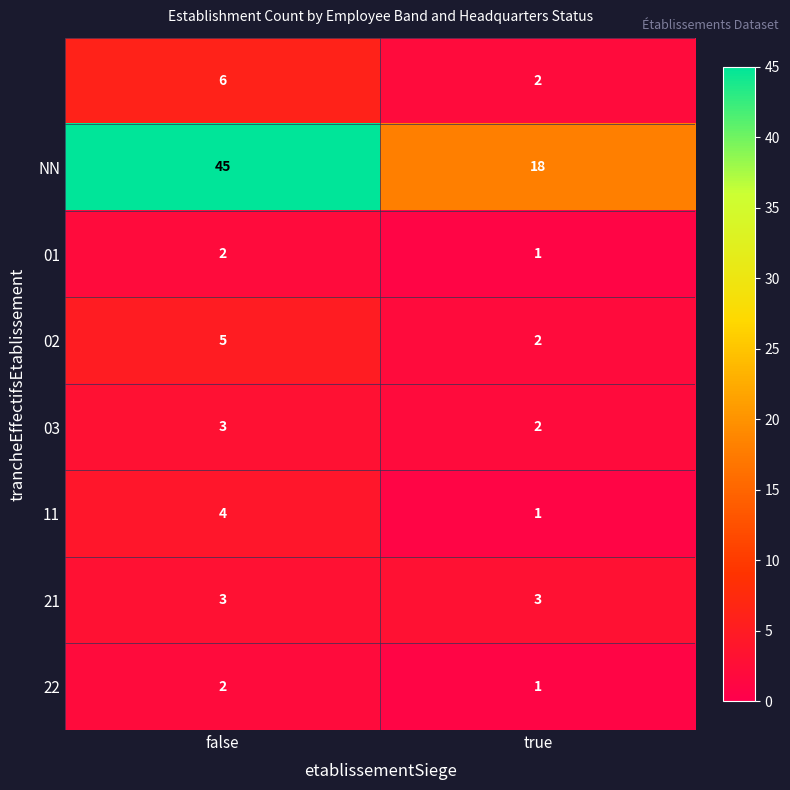

What is the total value across all series at false?

70